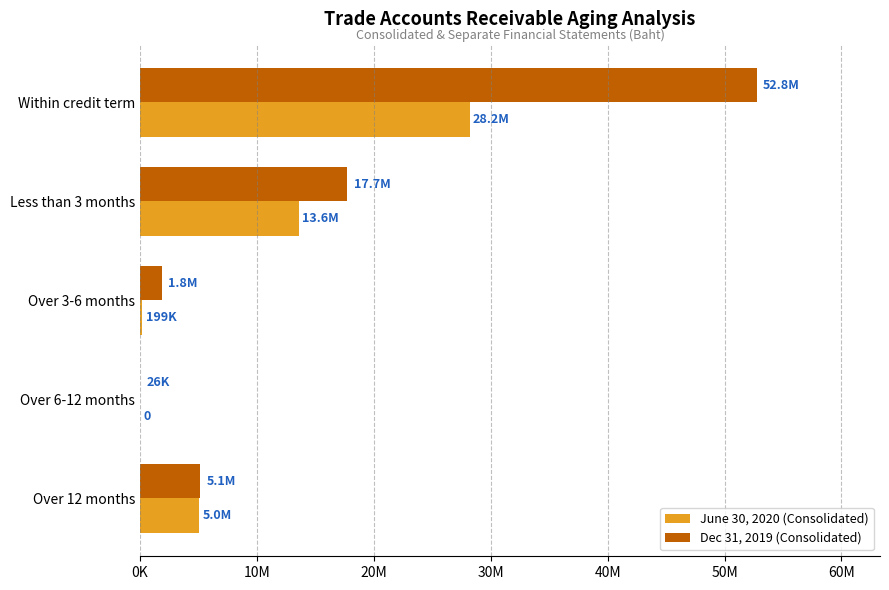

What is the value of the Dec 31, 2019 (Consolidated) bar at the 1st from the left?

52751293.8